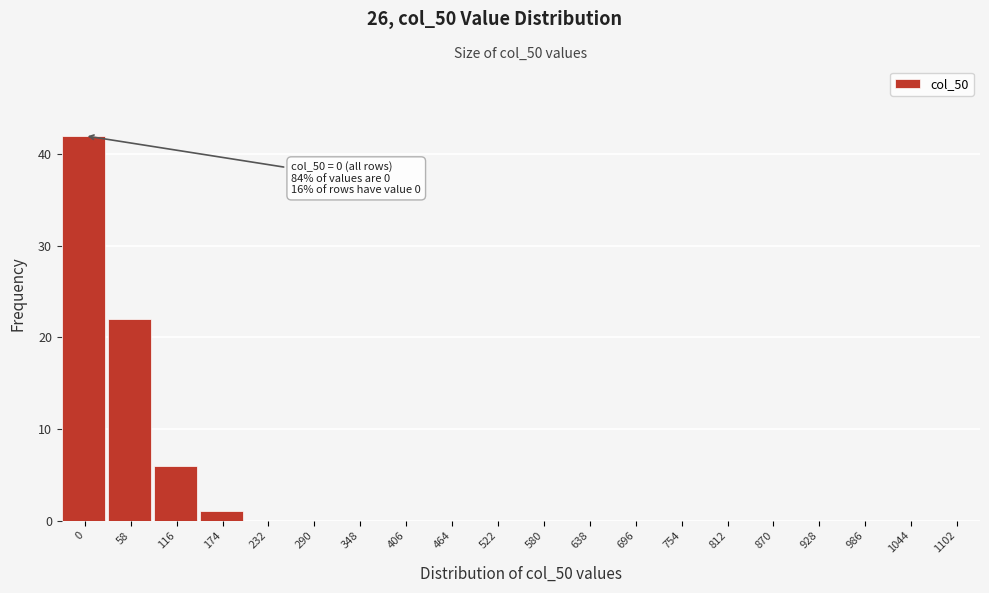

Reading left to right, transcribe all the data shown in this chart.

0=42	58=22	116=6	174=1	232=0	290=0	348=0	406=0	464=0	522=0	580=0	638=0	696=0	754=0	812=0	870=0	928=0	986=0	1044=0	1102=0